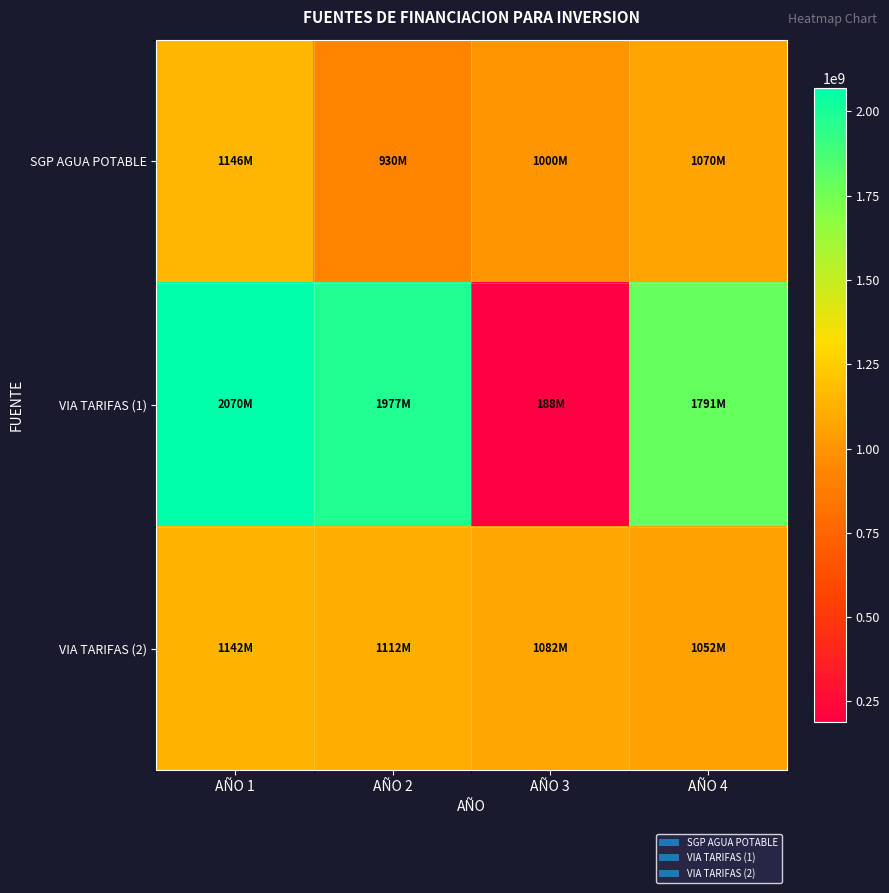

Between AÑO 2 and AÑO 3, which series saw the biggest shift?

VIA TARIFAS (1)